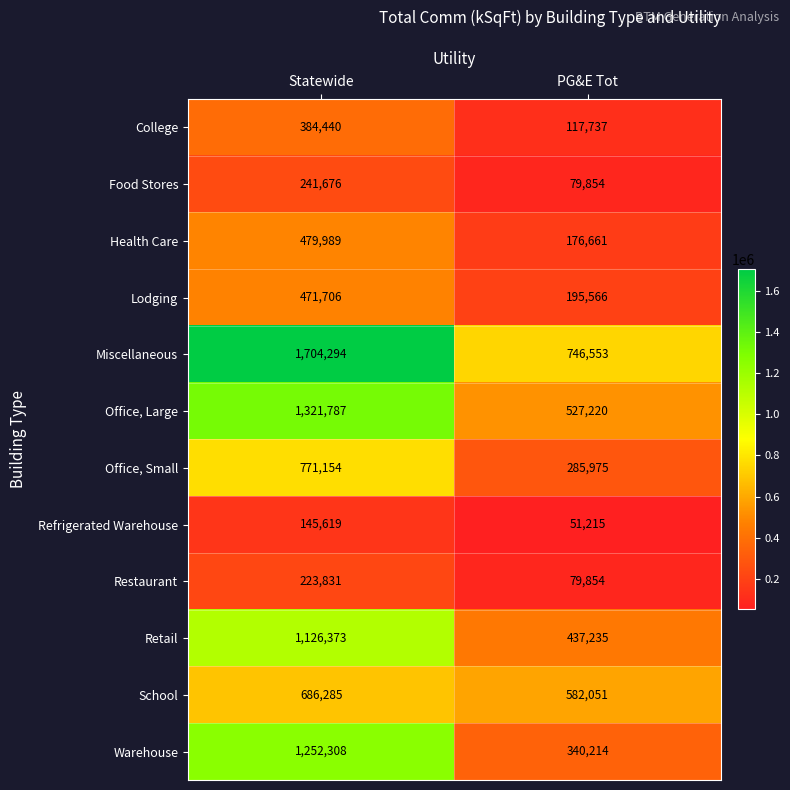

Which category has the highest value in the School series?

Statewide